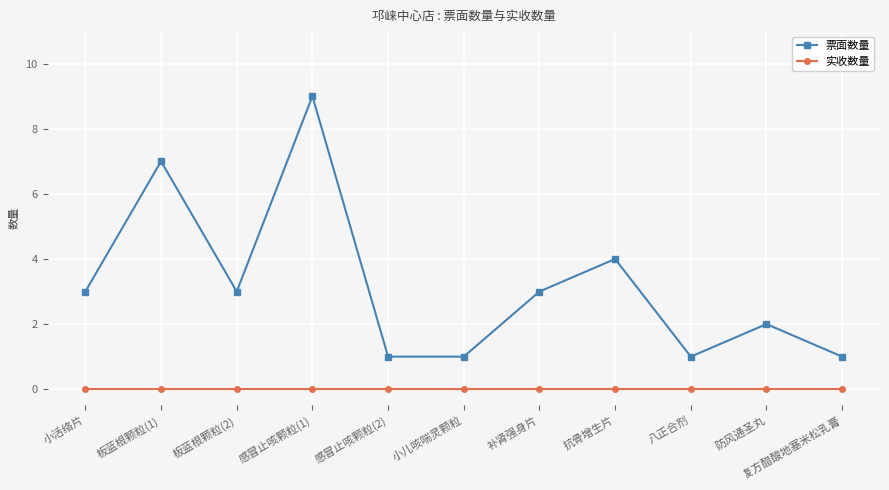

What is the total value across all series at 感冒止咳颗粒(2)?

1